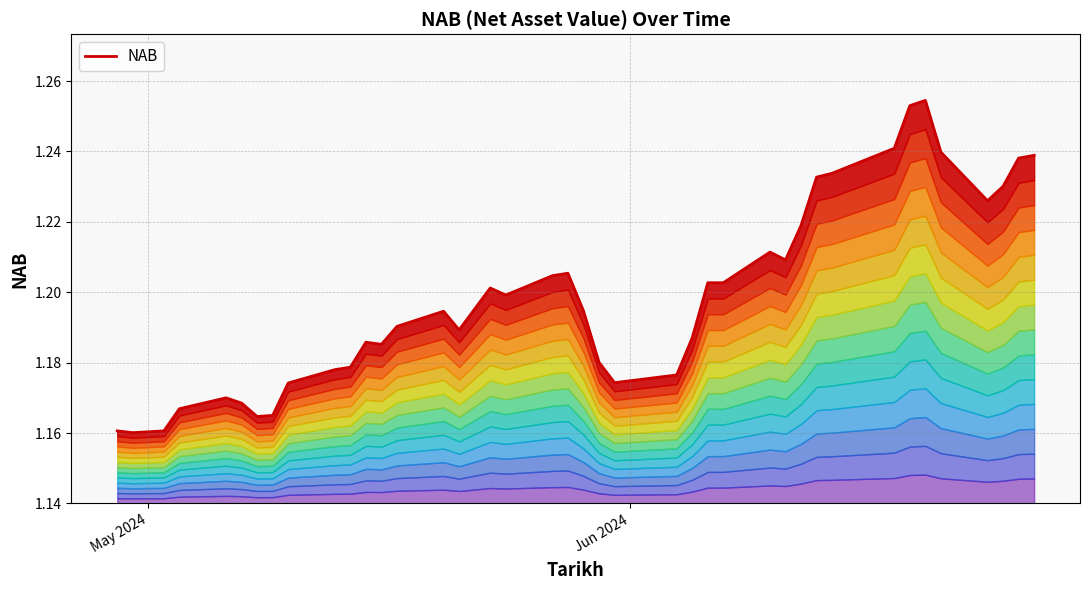

Reading right to left, what are all the values shown in this chart?

1.2	1.2	1.2	1.2	1.2	1.3	1.3	1.2	1.2	1.2	1.2	1.2	1.2	1.2	1.2	1.2	1.2	1.2	1.2	1.2	1.2	1.2	1.2	1.2	1.2	1.2	1.2	1.2	1.2	1.2	1.2	1.2	1.2	1.2	1.2	1.2	1.2	1.2	1.2	1.2